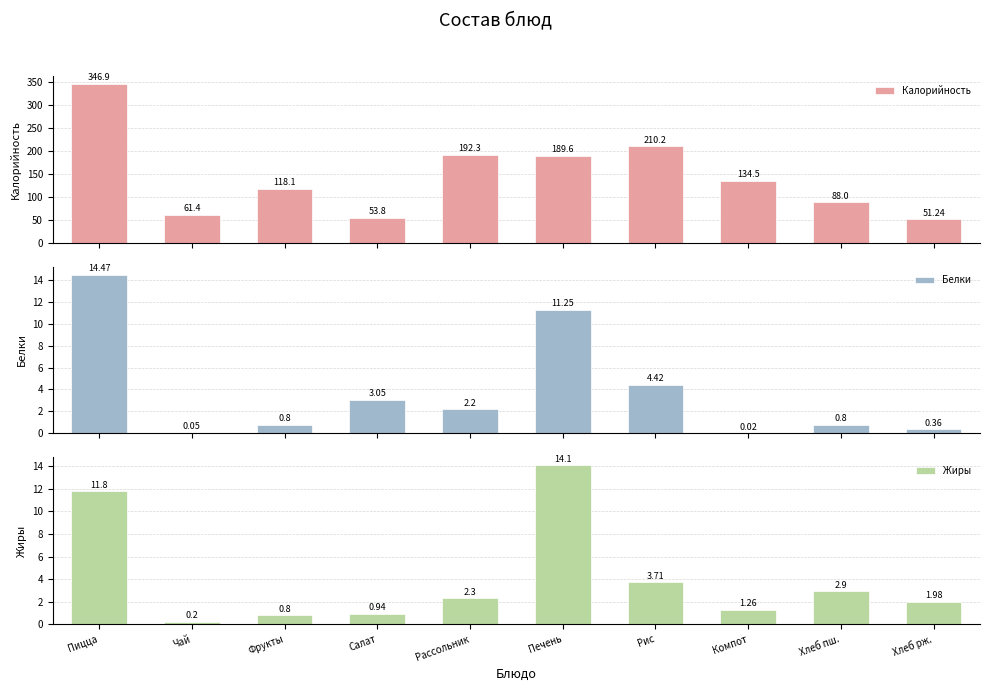

What position from the right is Компот?

3